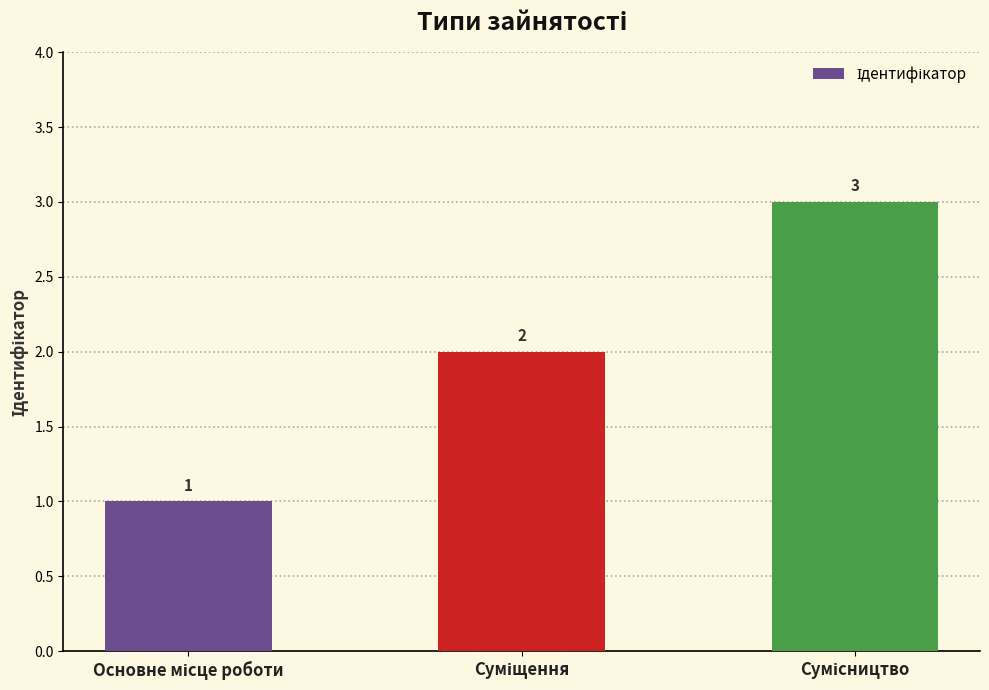

What is the greatest value displayed?

3